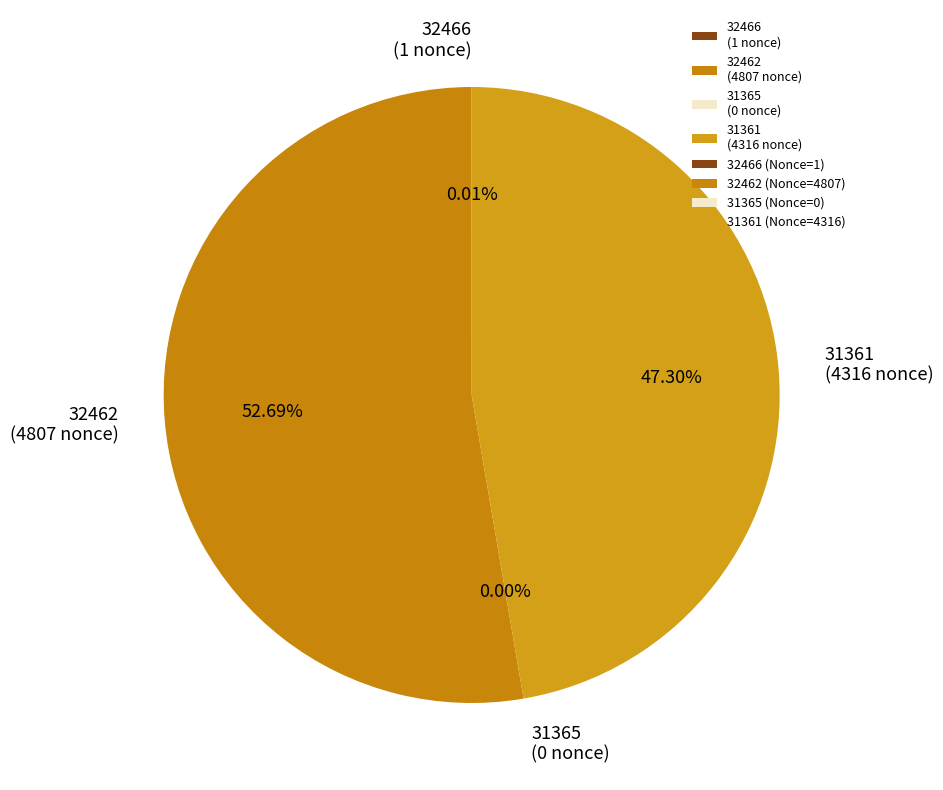

What percentage is the 32462 slice, to the nearest percent?

53%